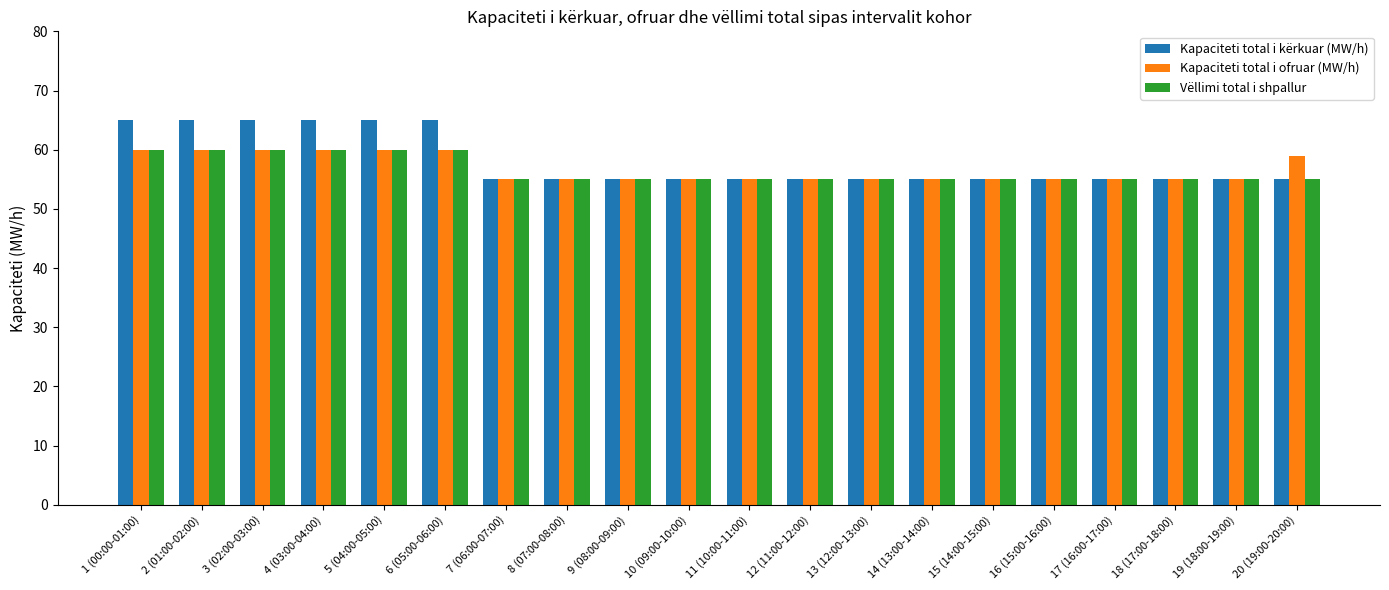

What is the approximate value of Vëllimi total i shpallur at 19 (18:00-19:00)?

55